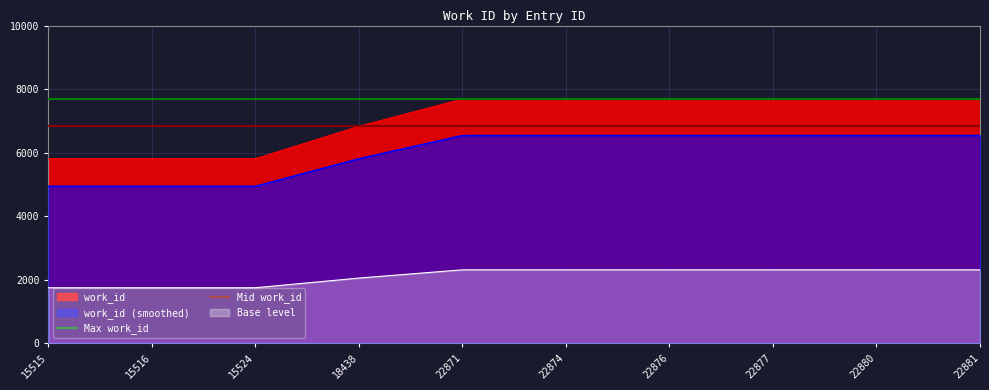

Where is Mid work_id nearest to the value 6833?

15515